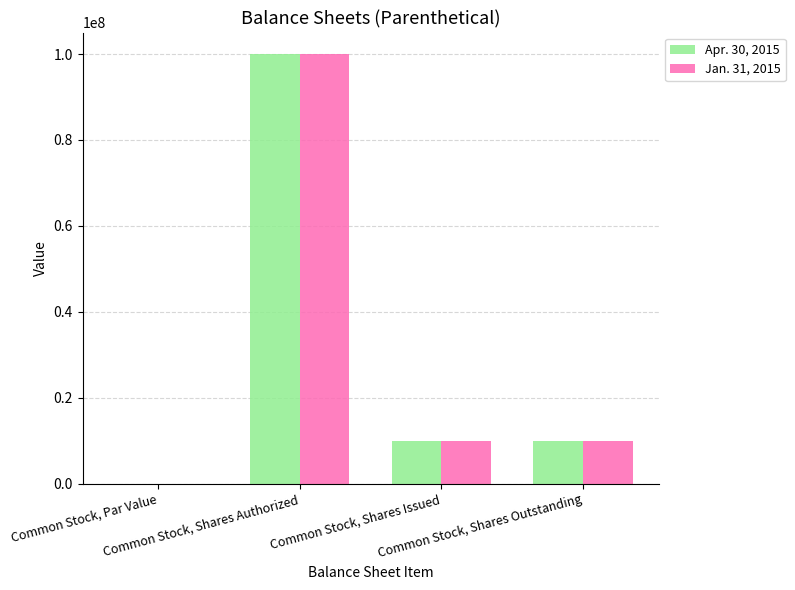

How many series are shown in this chart?

2